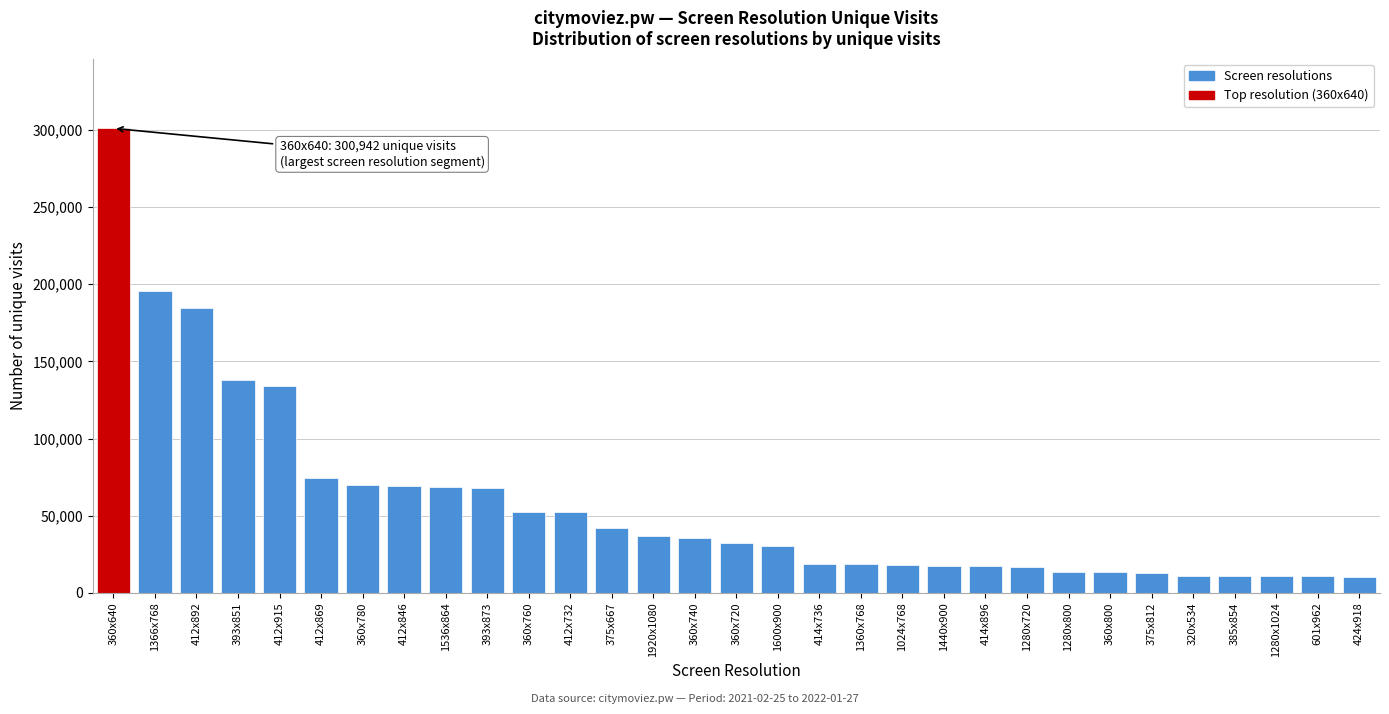

Which has a higher value, 412x732 or 424x918?

412x732